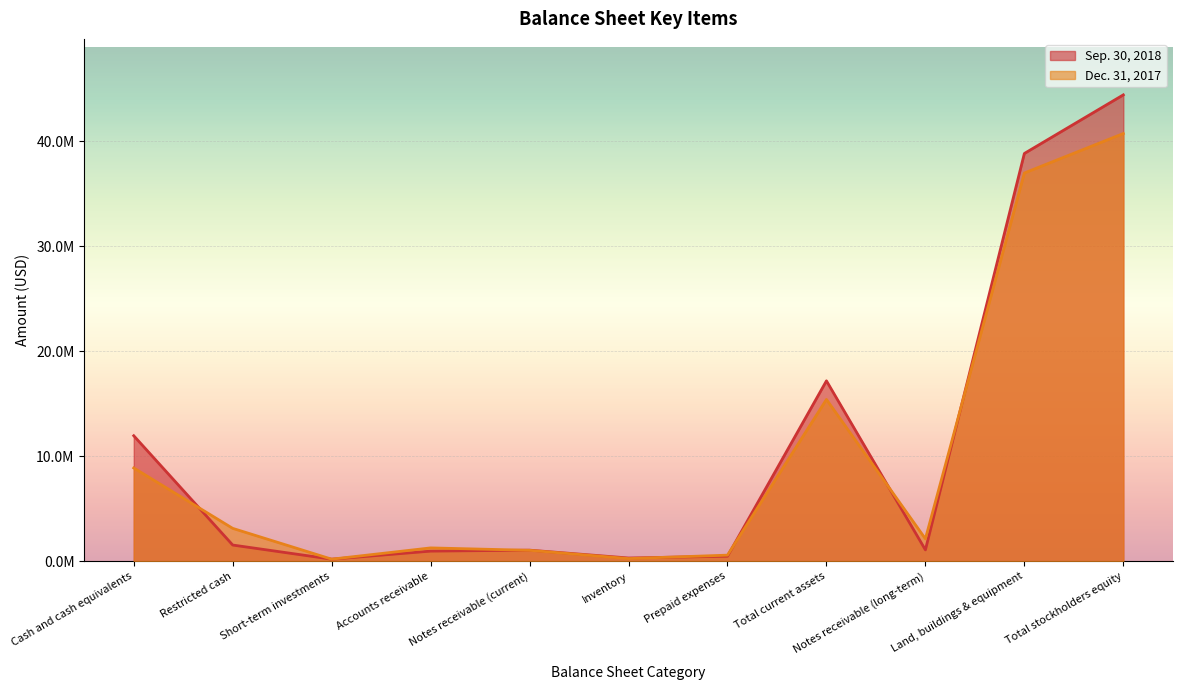

What is the minimum value shown in the chart?

205944